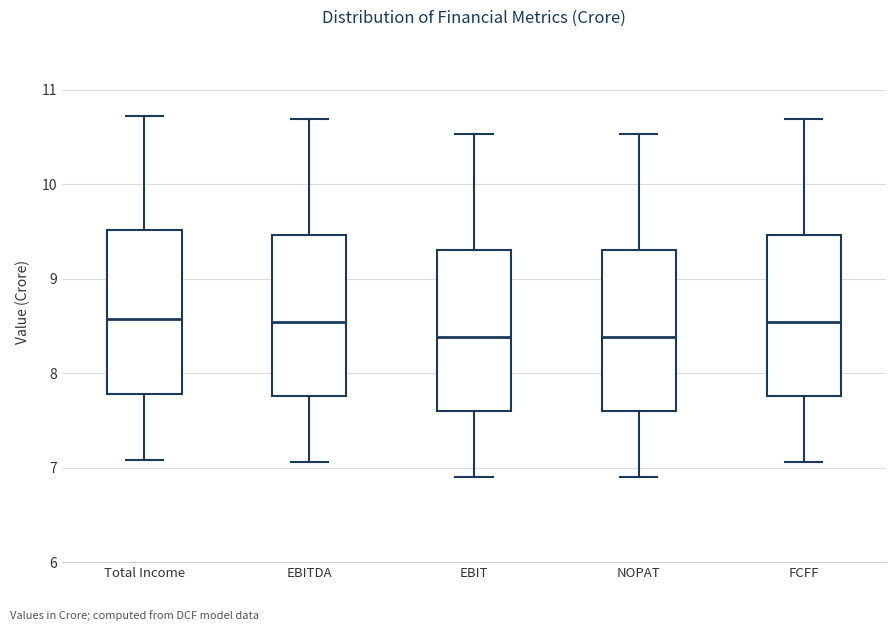

Reading left to right, transcribe this box plot: for each box, give where its median line is, the range the box spans, and where its two whiskers end, as read against the y-axis. The values are not printed on the chart, so give them approximately, as read against the axis.

Total Income: median 8.6, box 7.8 to 9.5, whiskers 7.1 to 10.7
EBITDA: median 8.5, box 7.8 to 9.5, whiskers 7.1 to 10.7
EBIT: median 8.4, box 7.6 to 9.3, whiskers 6.9 to 10.5
NOPAT: median 8.4, box 7.6 to 9.3, whiskers 6.9 to 10.5
FCFF: median 8.5, box 7.8 to 9.5, whiskers 7.1 to 10.7